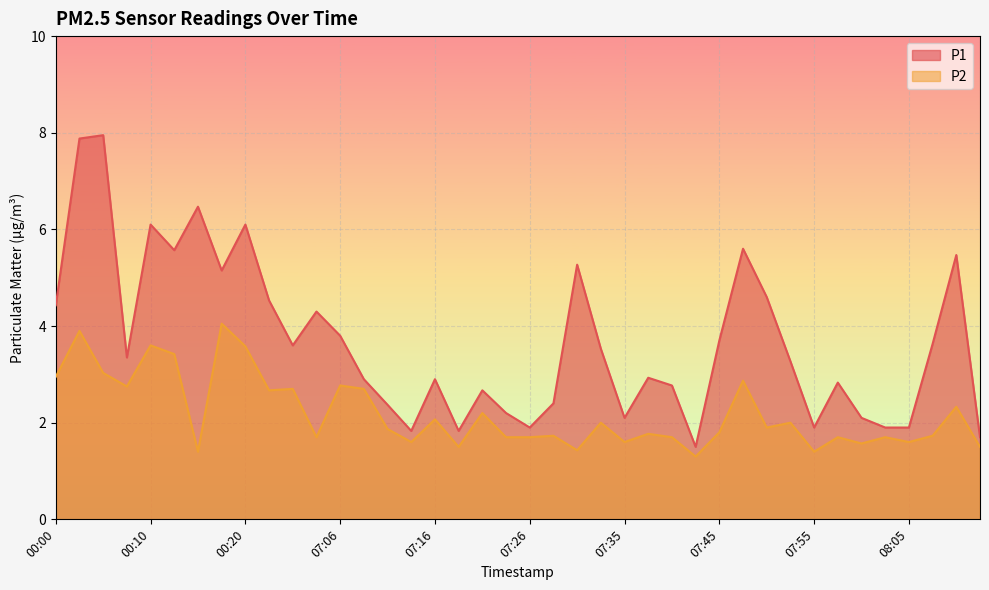

How many lines are shown in the chart?

2